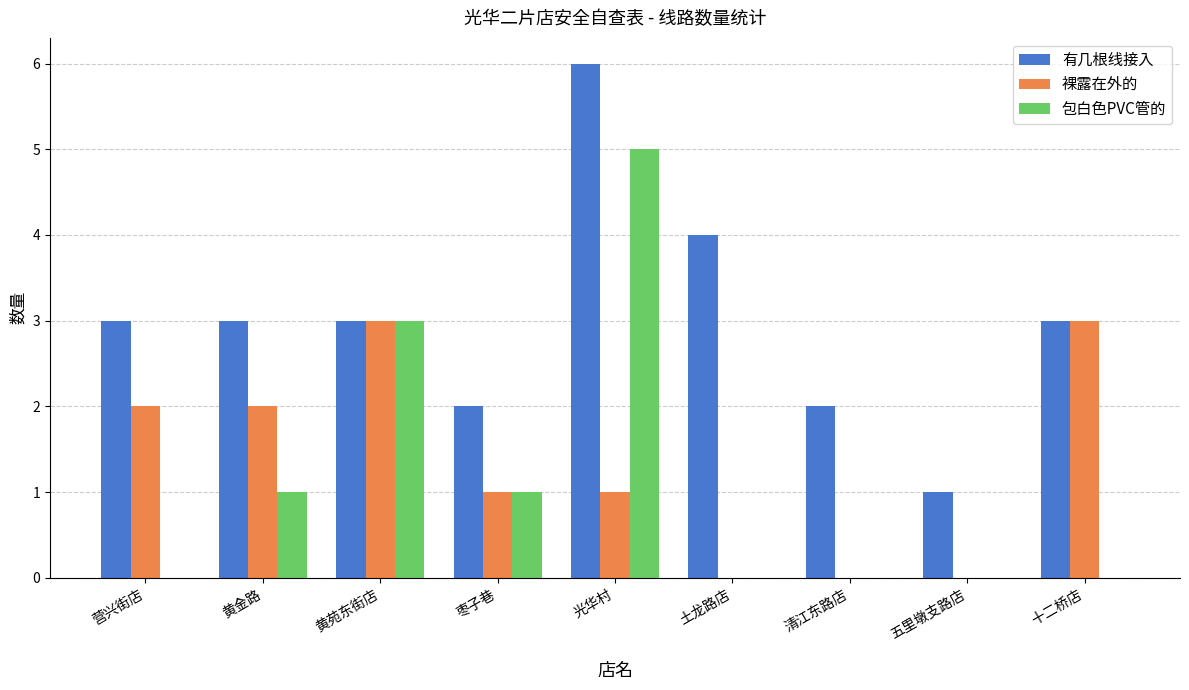

What is the sum of the 有几根线接入 values at 黄金路 and 五里墩支路店?

4